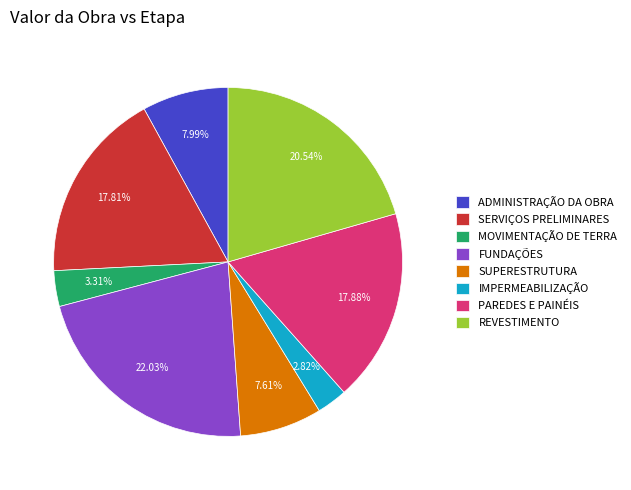

What is the ratio of the value at MOVIMENTAÇÃO DE TERRA to the value at FUNDAÇÕES?

0.2